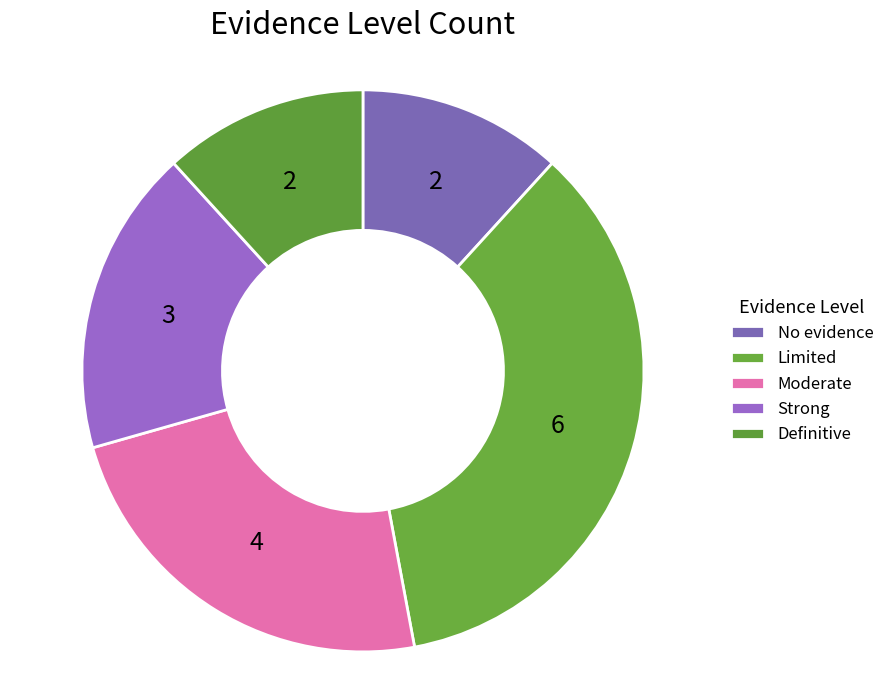

Does Moderate represent more than half of the total?

No